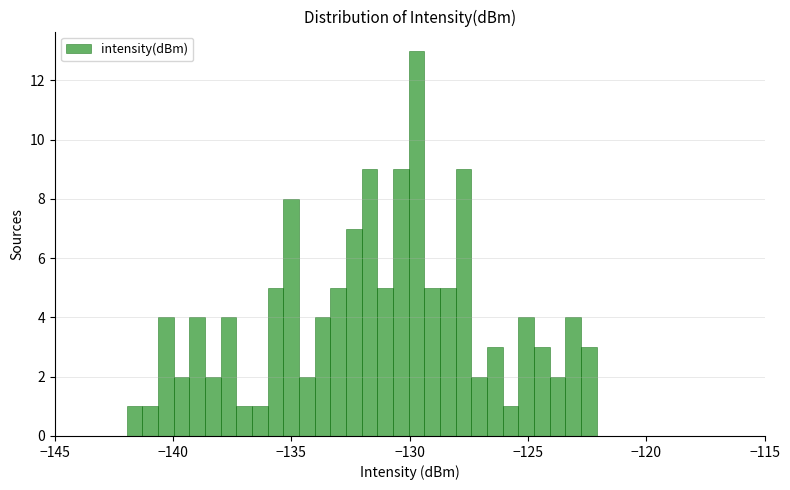

Around what value on the x-axis is the tallest bar? Give the approximate position of its centre, as read against the axis.

-129.5